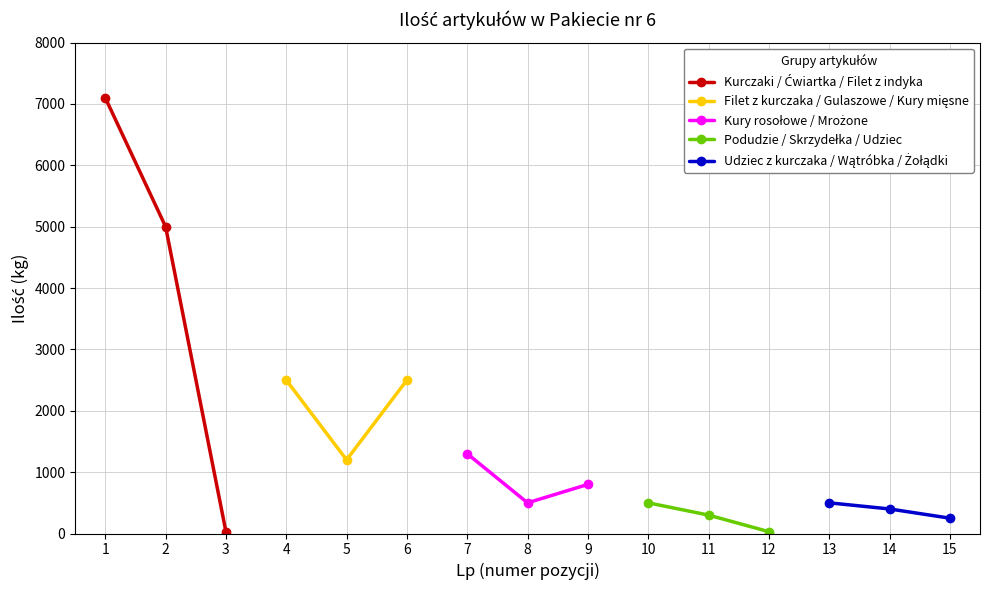

The value of Kurczaki / Ćwiartka / Filet z indyka at 2 is 5000. True or false?

True